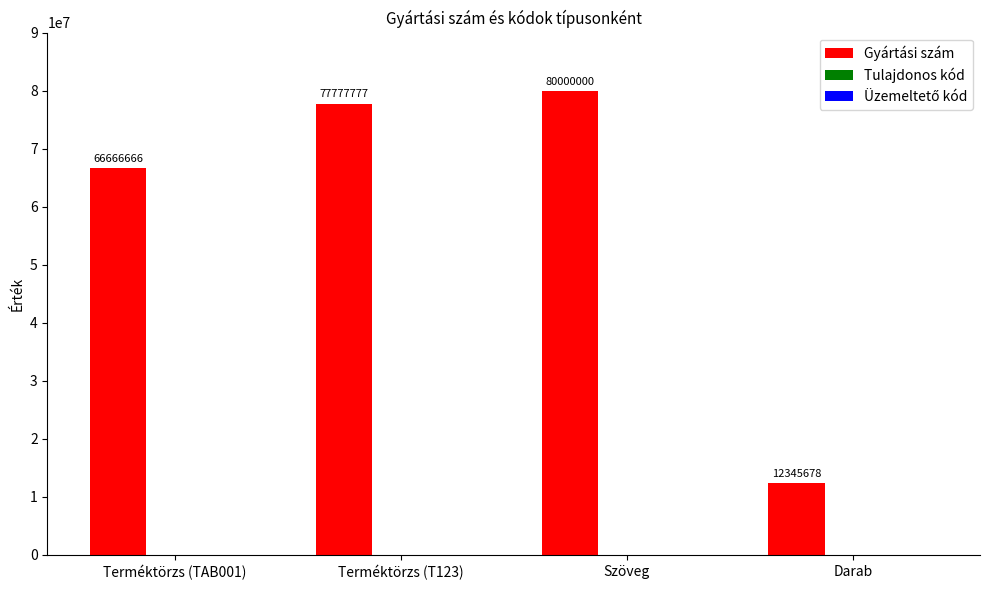

Approximately how many times larger is the value at Terméktörzs (T123) compared to Darab?

6.3